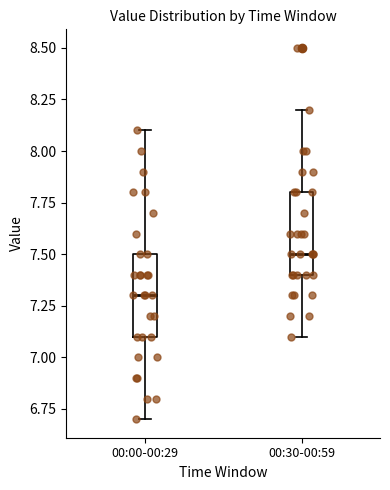

Where does the lower whisker of the box for 00:30-00:59 end on the y-axis? The values are not printed on the chart, so give them approximately, as read against the axis.

7.1